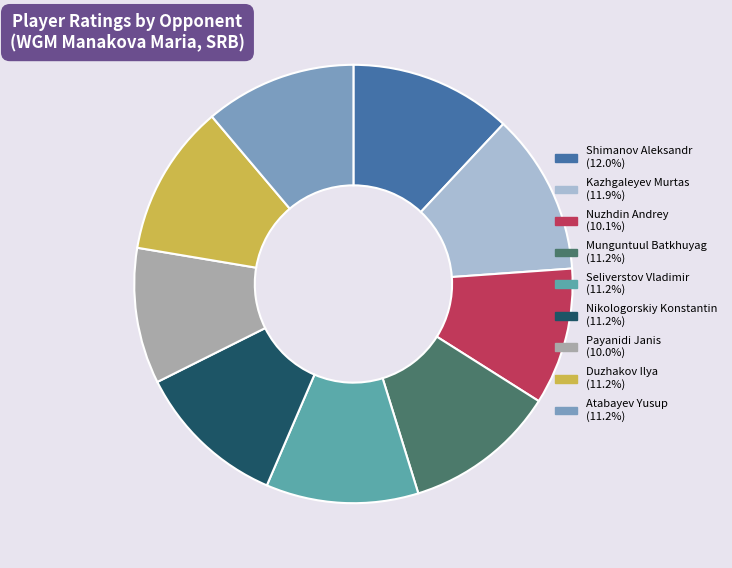

Combined, do Duzhakov Ilya and Nikologorskiy Konstantin account for over 50%?

No